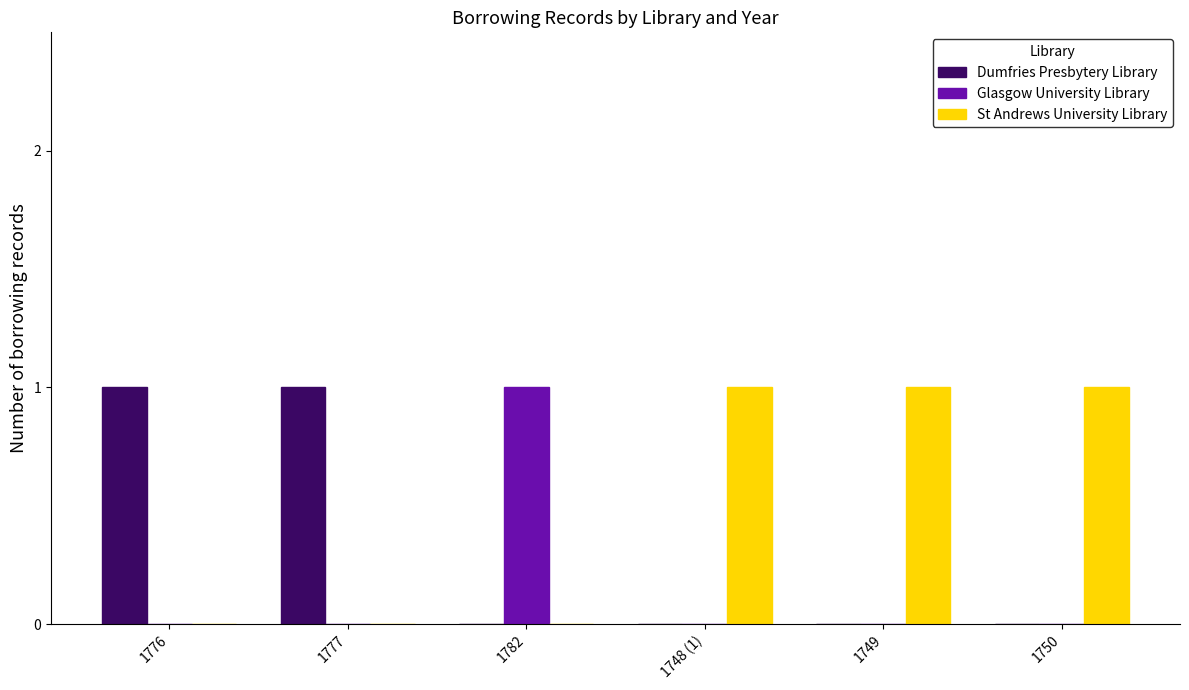

Which series has the largest total across all categories?

St Andrews University Library